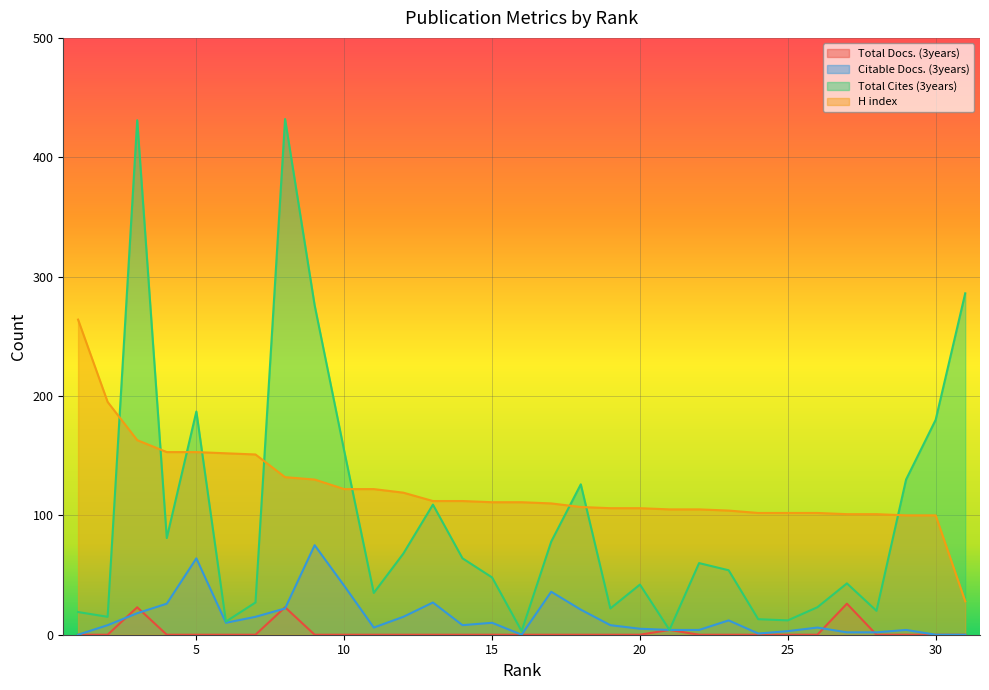

How many lines are shown in the chart?

4